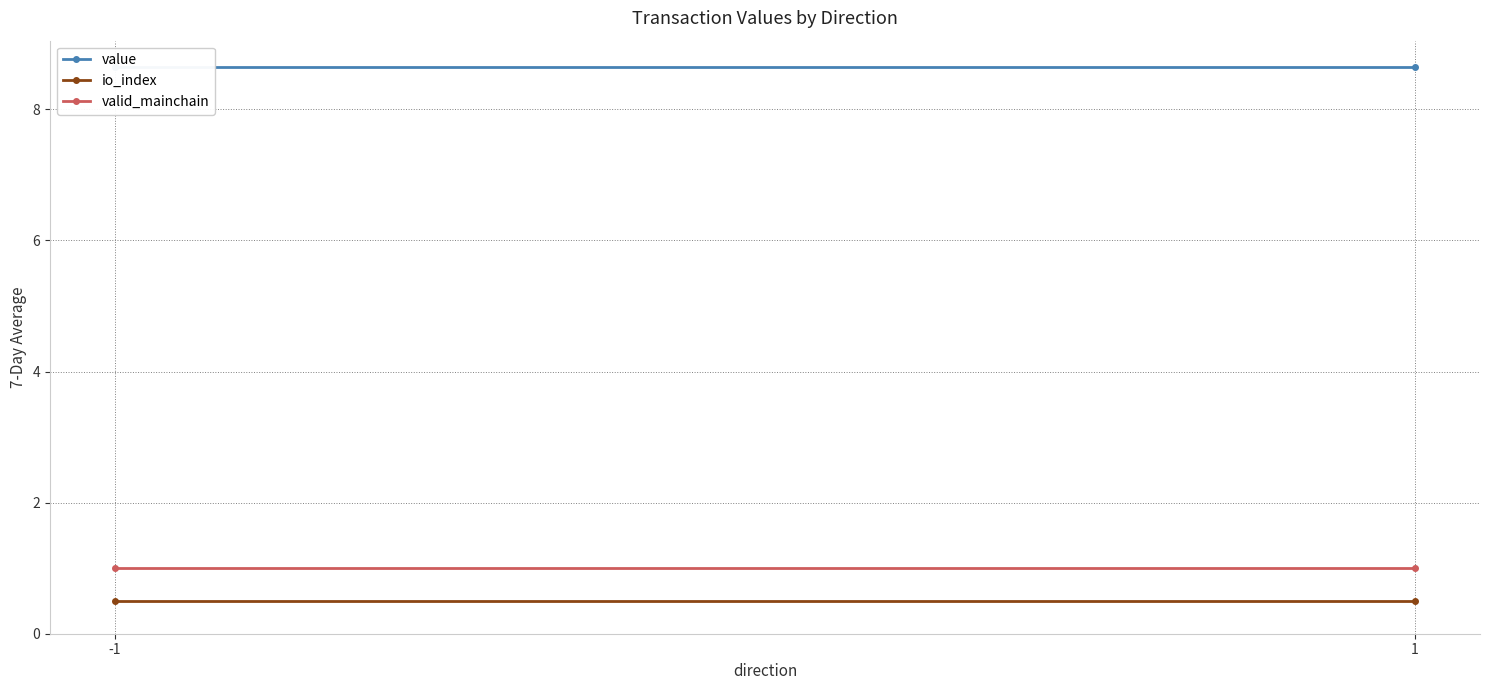

Where is io_index nearest to the value 0?

-1